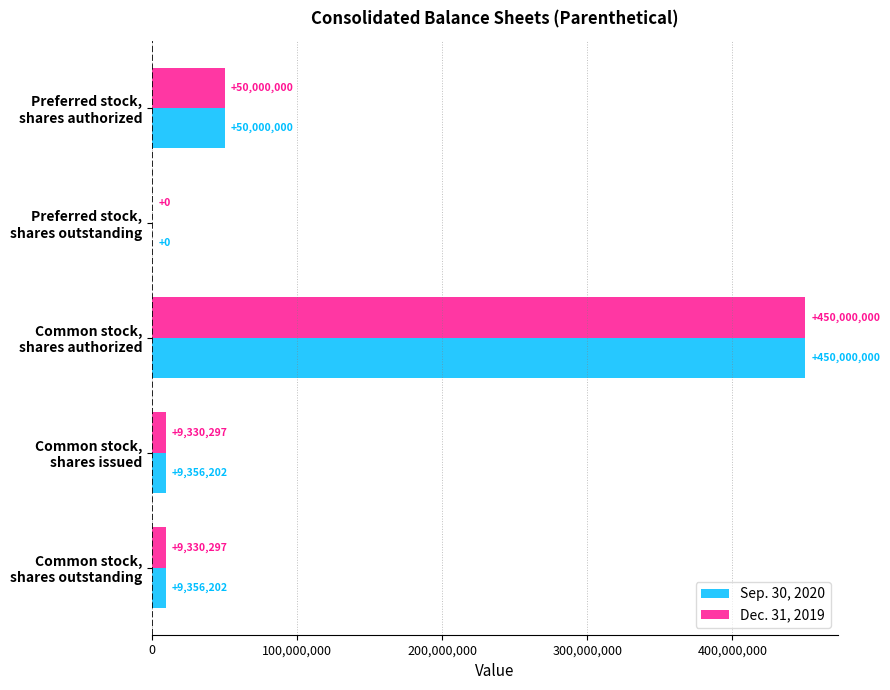

Which series has the largest total across all categories?

Sep. 30, 2020